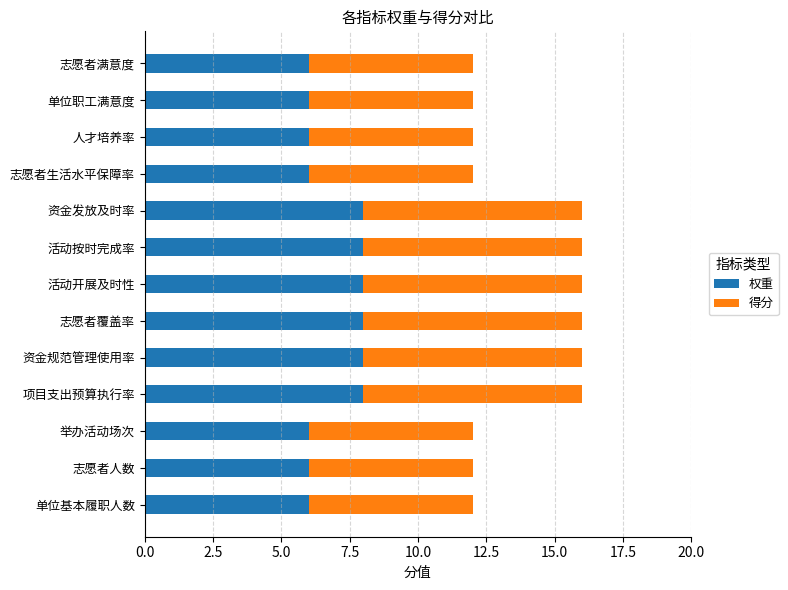

What is the lowest value of the 权重 series?

6